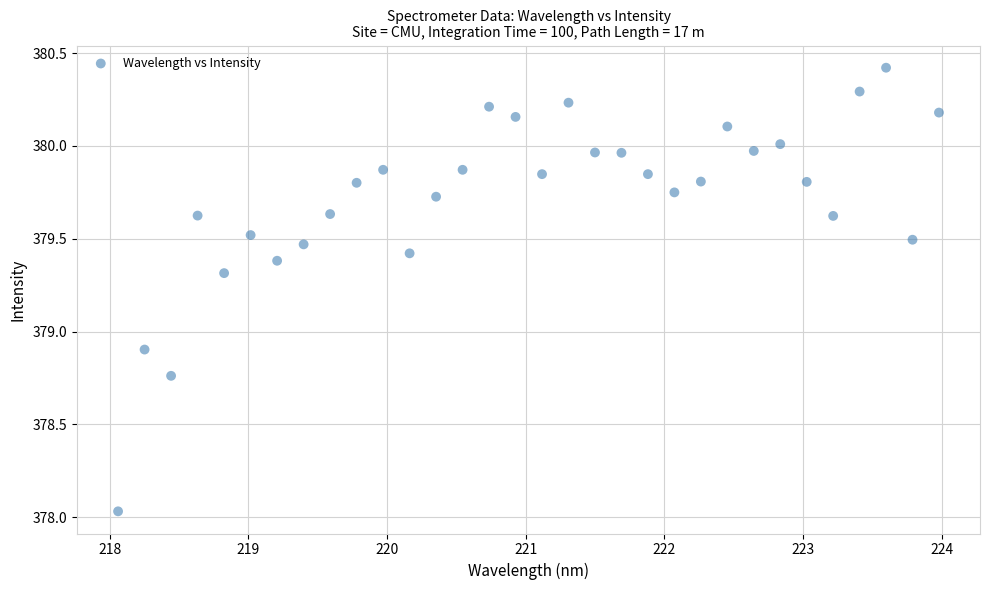

What Y value in the scatter plot is closest to 379?

378.9